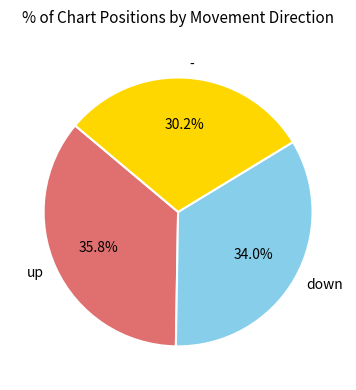

Rank the categories by value from highest to lowest.

up, down, -